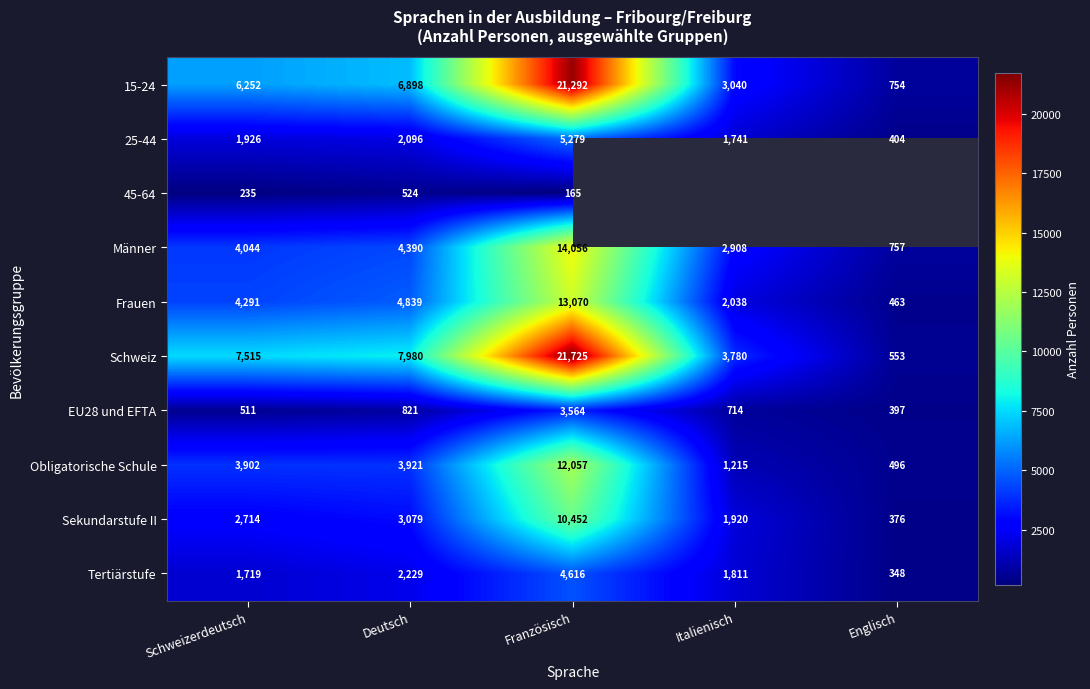

Is the value of 15-24 at Englisch greater than the value of Sekundarstufe II at Französisch?

No